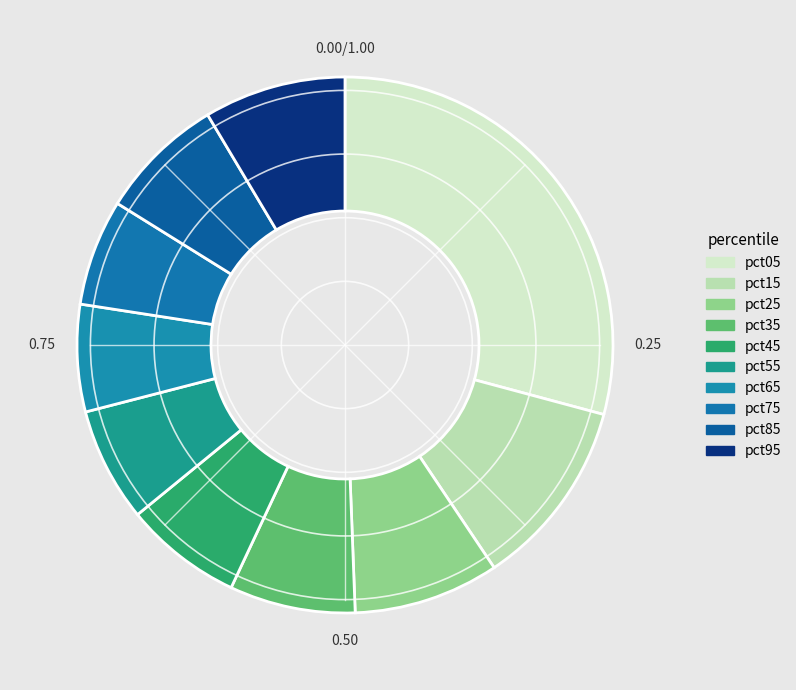

Which slice is the largest?

pct05